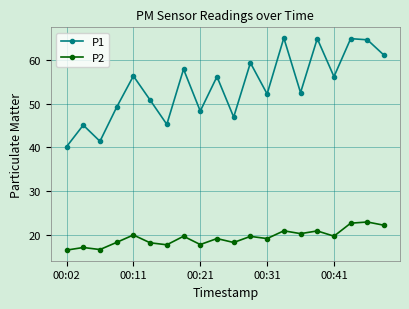

What is the maximum value for P2?

22.9